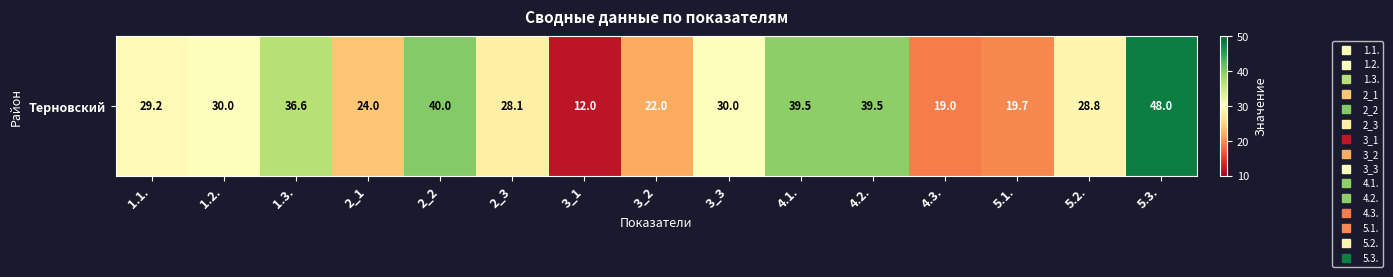

List the labels in order of value, smallest first.

3_1, 4.3., 5.1., 3_2, 2_1, 2_3, 5.2., 1.1., 1.2., 3_3, 1.3., 4.1., 4.2., 2_2, 5.3.